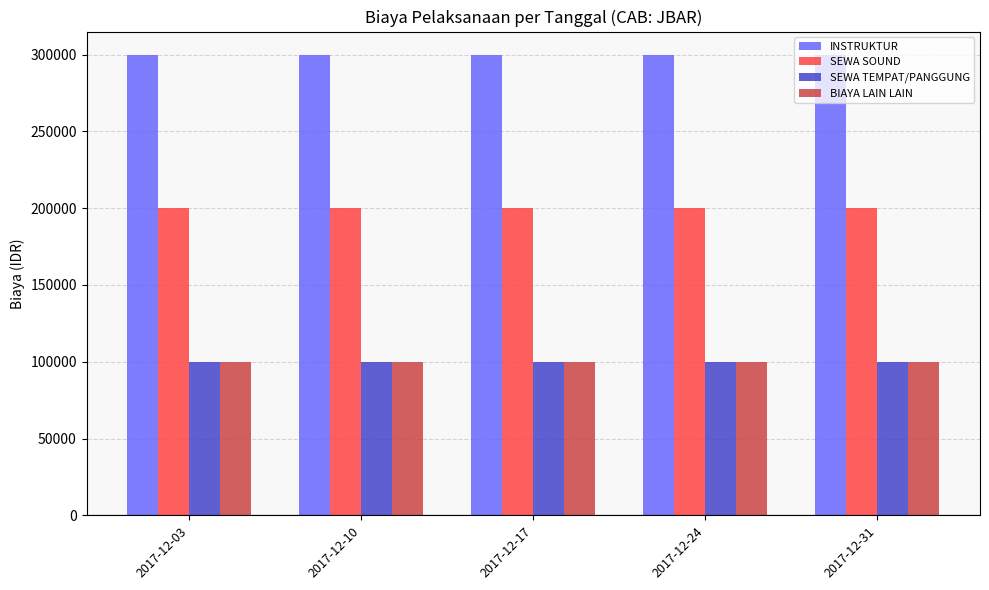

The value of SEWA TEMPAT/PANGGUNG at 2017-12-31 is 44176. True or false?

False